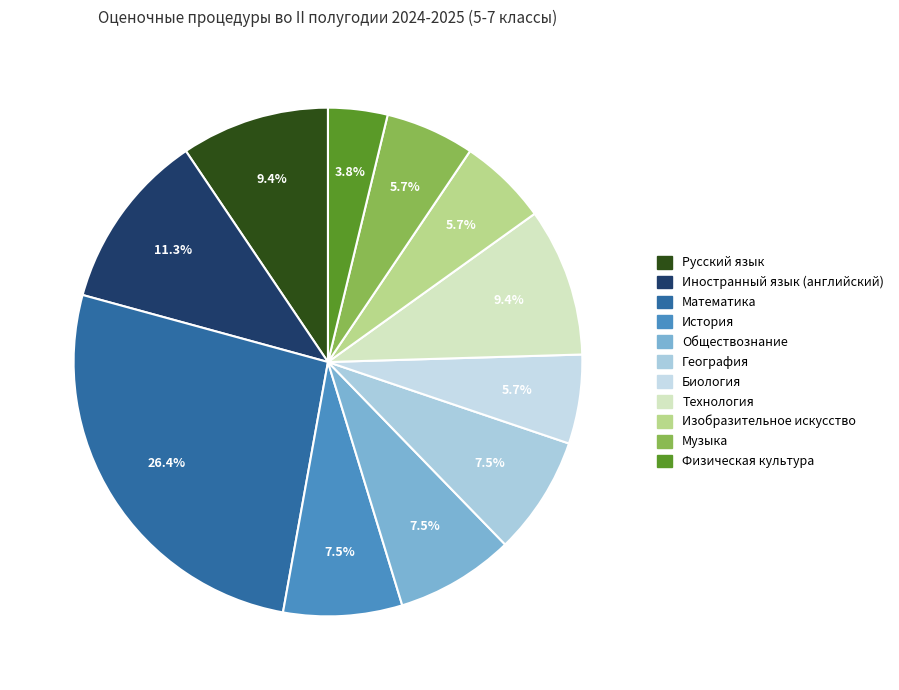

Rank the categories by value from lowest to highest.

Физическая культура, Биология, Изобразительное искусство, Музыка, История, Обществознание, География, Русский язык, Технология, Иностранный язык (английский), Математика